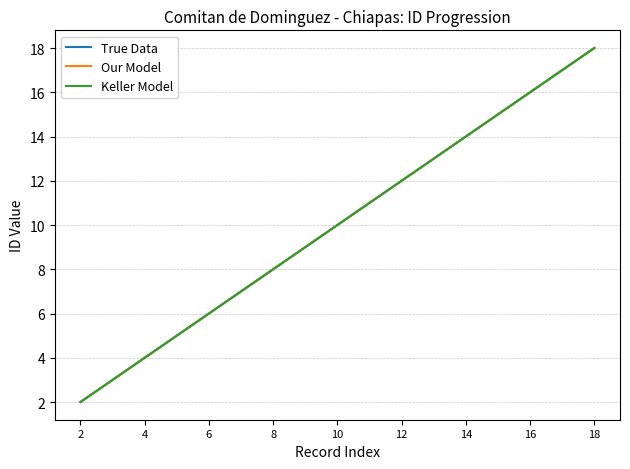

Is this an area chart (filled region under the line)?

No